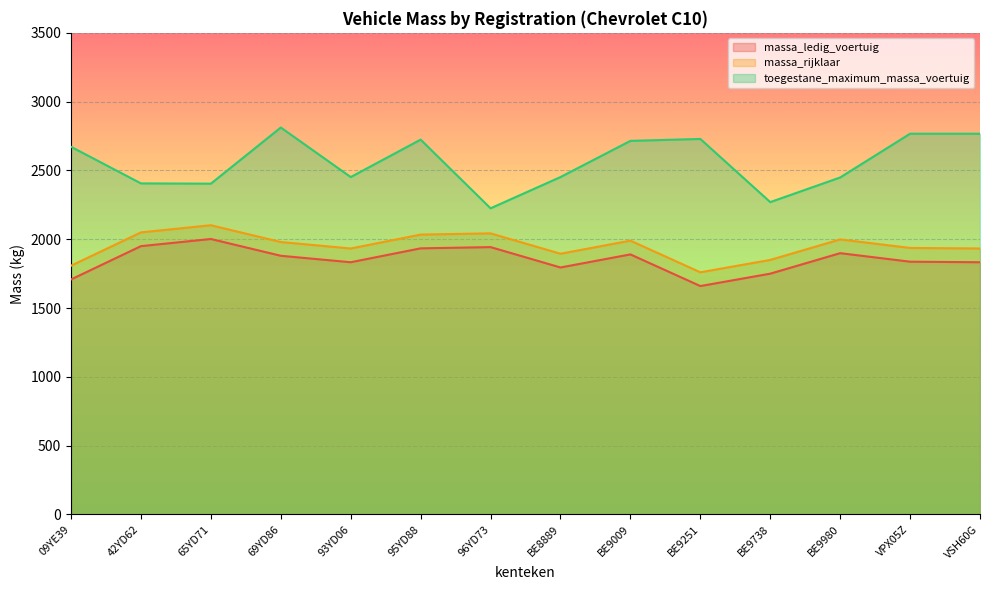

Which category has the highest value in the toegestane_maximum_massa_voertuig series?

69YD86